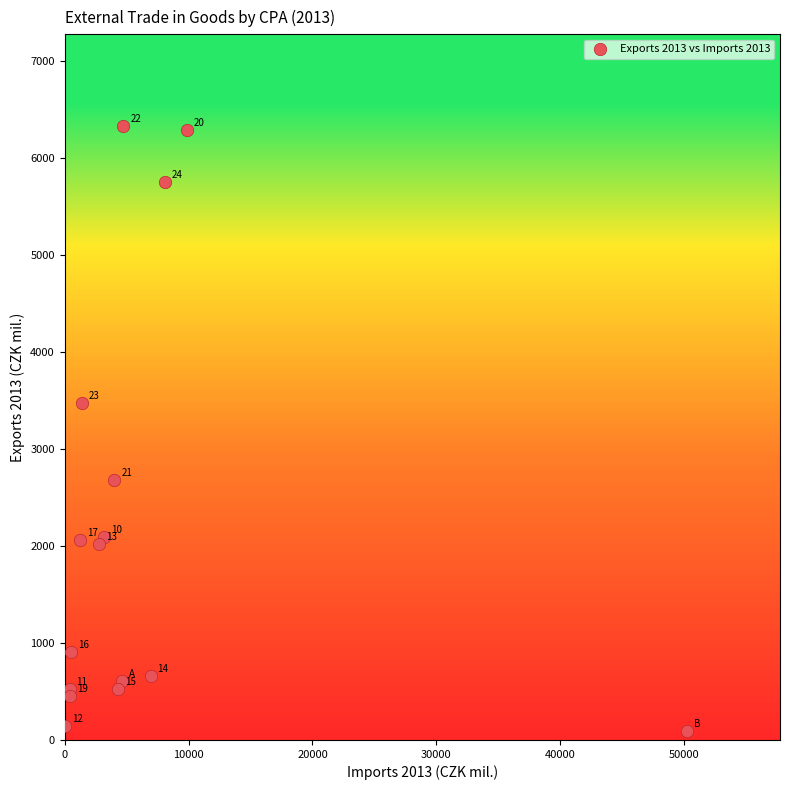

What Y value in the scatter plot is closest to 3208?

3474